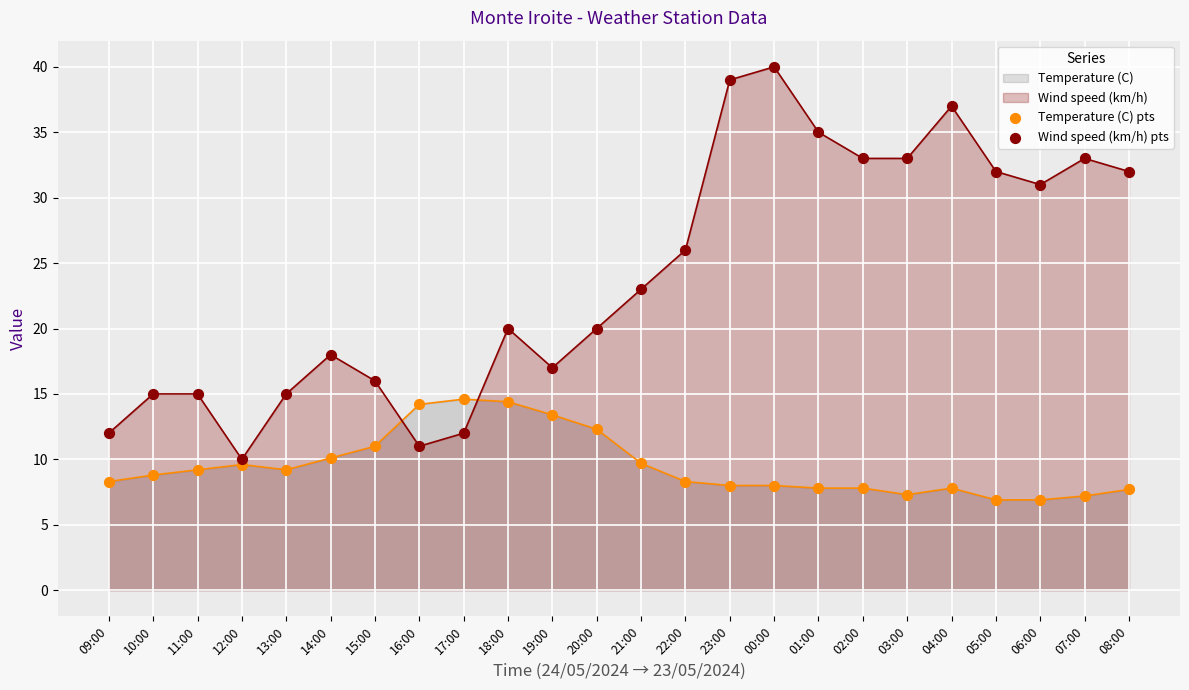

At how many categories does at least one series exceed 13?

22